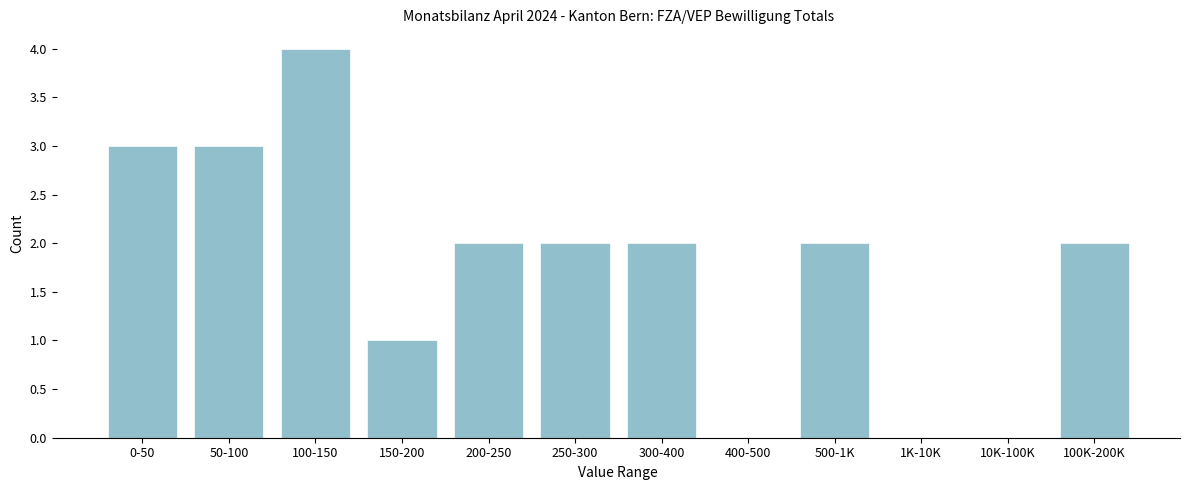

Reading right to left, list all the values displayed in this chart.

100K-200K=2	10K-100K=0	1K-10K=0	500-1K=2	400-500=0	300-400=2	250-300=2	200-250=2	150-200=1	100-150=4	50-100=3	0-50=3